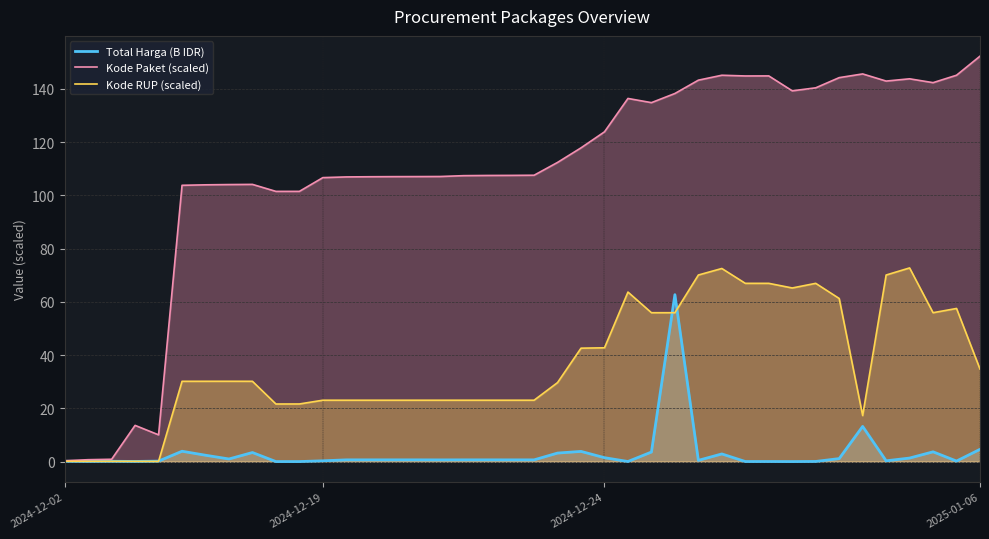

List the series in order of their peak value, highest first.

Kode Paket (scaled), Kode RUP (scaled), Total Harga (B IDR)